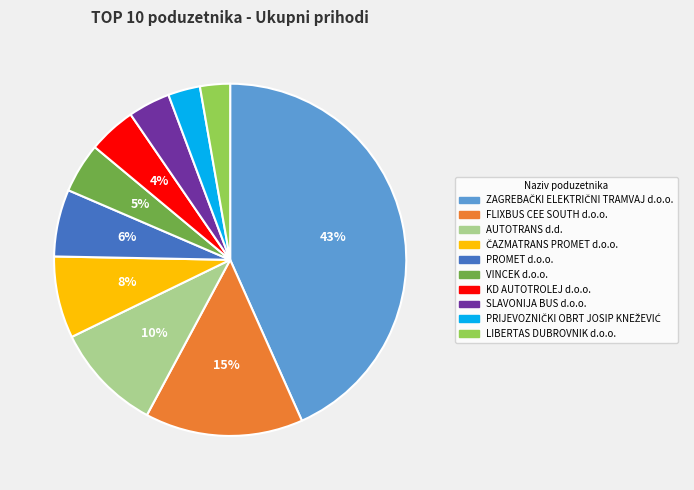

To the nearest percent, what is the combined percentage of VINCEK d.o.o. and PROMET d.o.o.?

11%